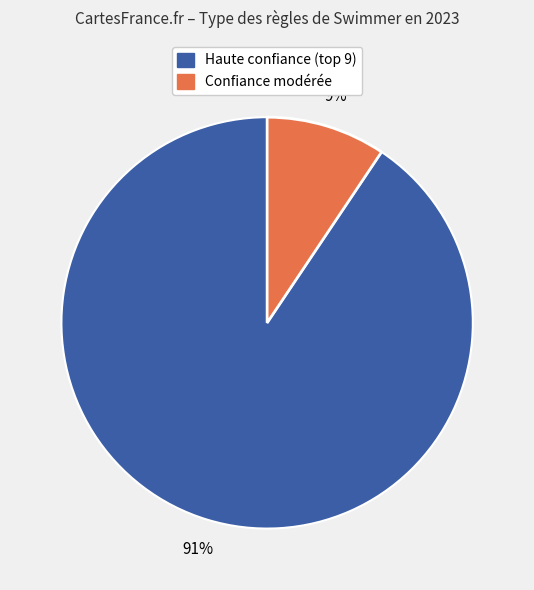

How many slices are in this pie chart?

2